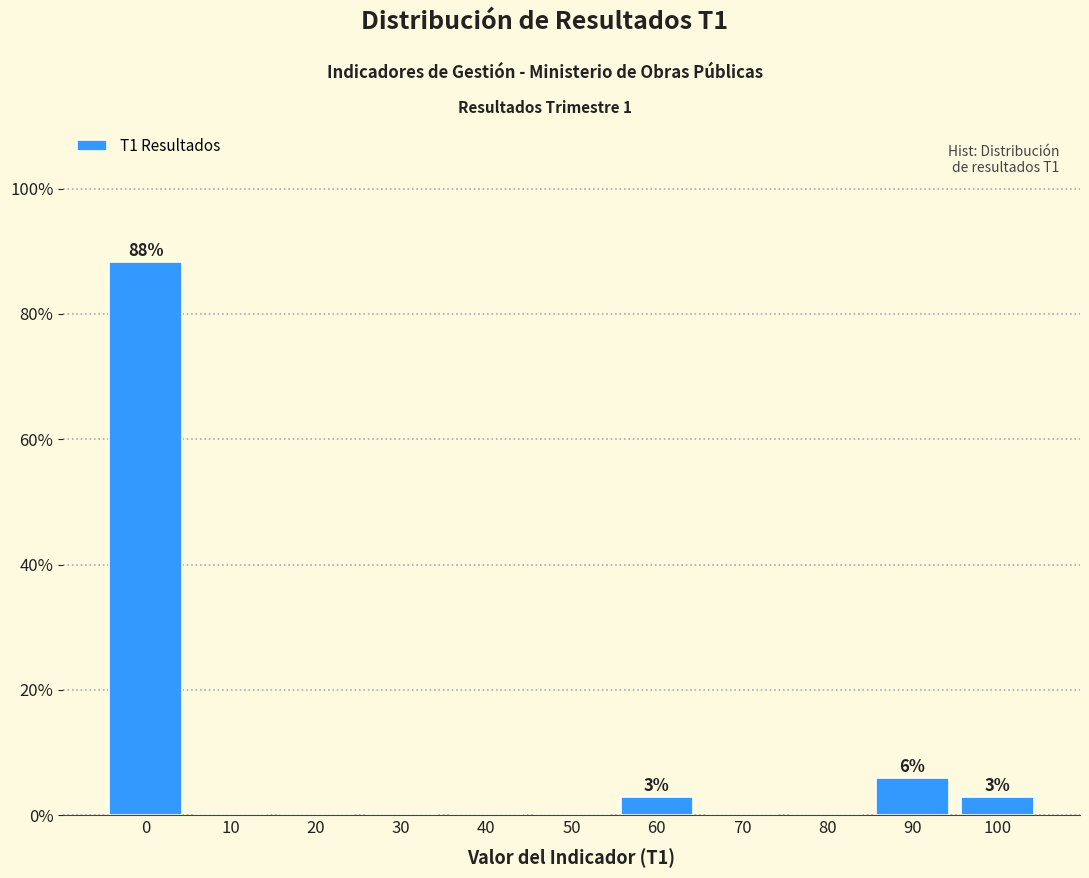

Reading right to left, list all the values displayed in this chart.

100=2.9	90=5.9	80=0.0	70=0.0	60=2.9	50=0.0	40=0.0	30=0.0	20=0.0	10=0.0	0=88.2